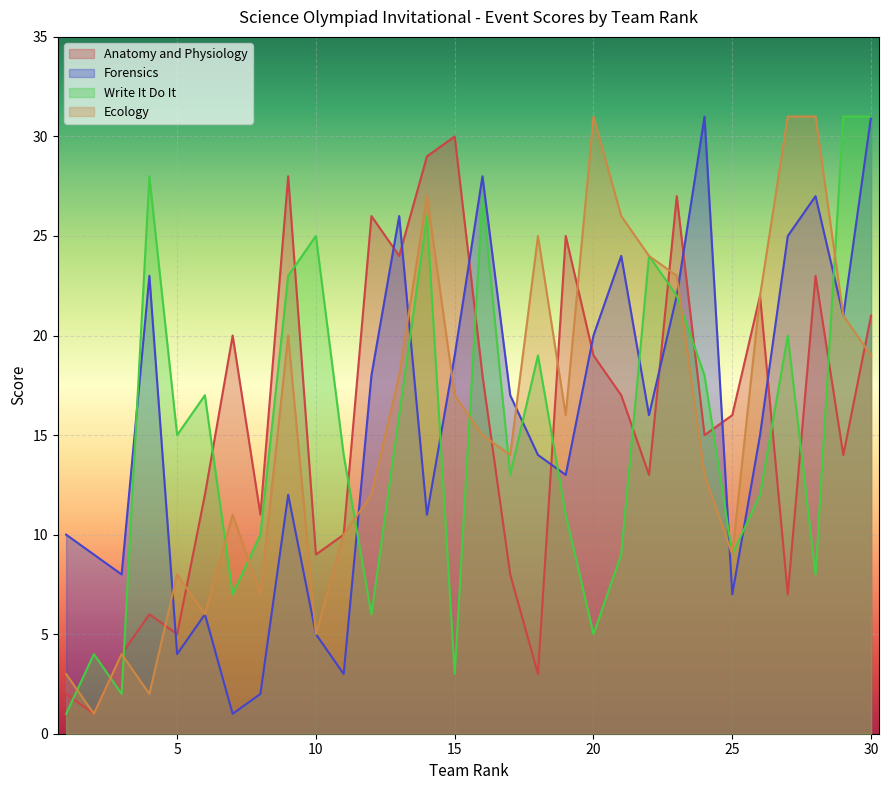

At 23, list the series in order from largest to smallest.

Anatomy and Physiology, Ecology, Forensics, Write It Do It